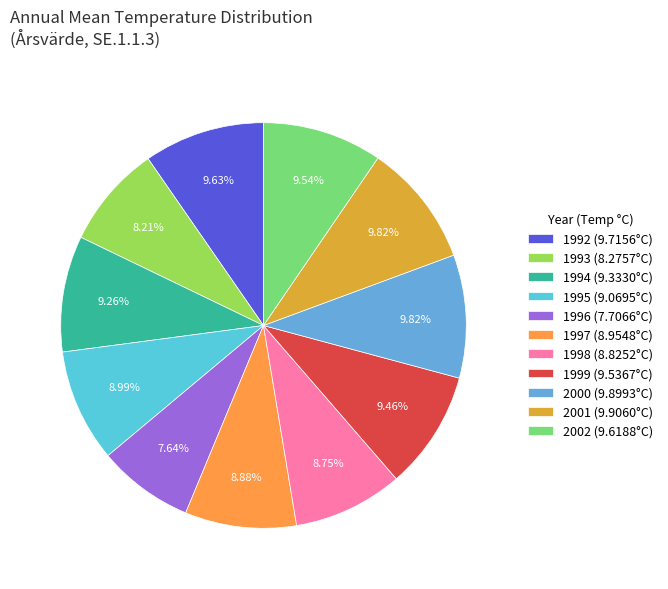

Which slice is the largest?

2001